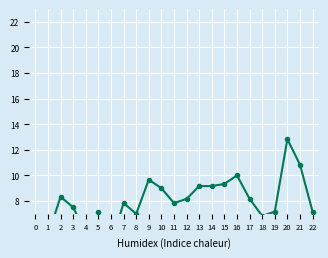

Which label corresponds to the smallest value in the chart?

6